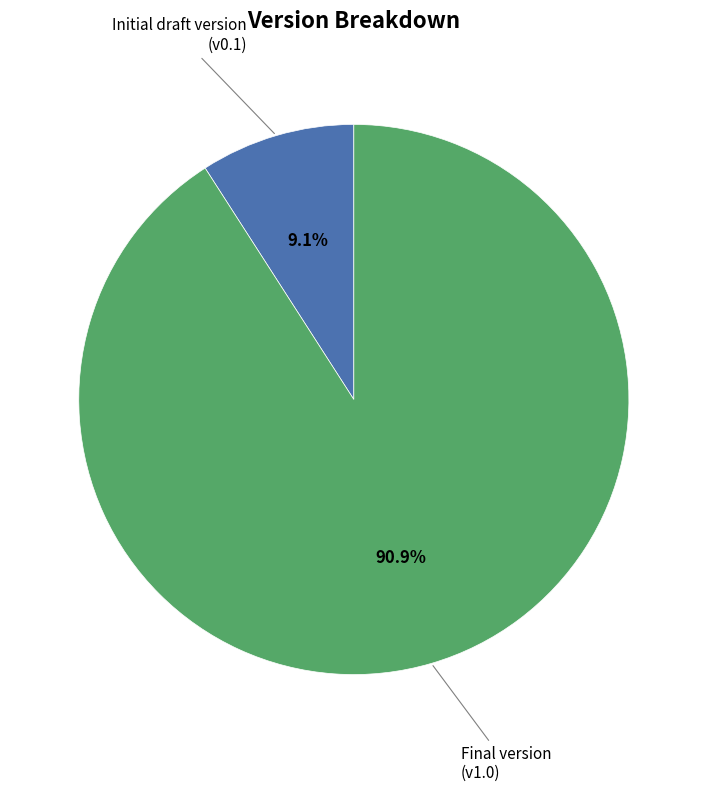

True or false: Initial draft version accounts for 20% of the total.

False